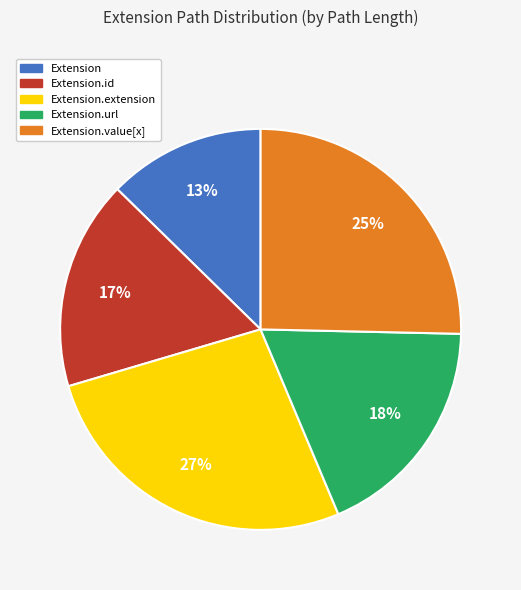

Is it true that Extension.url is 99% of the pie?

False